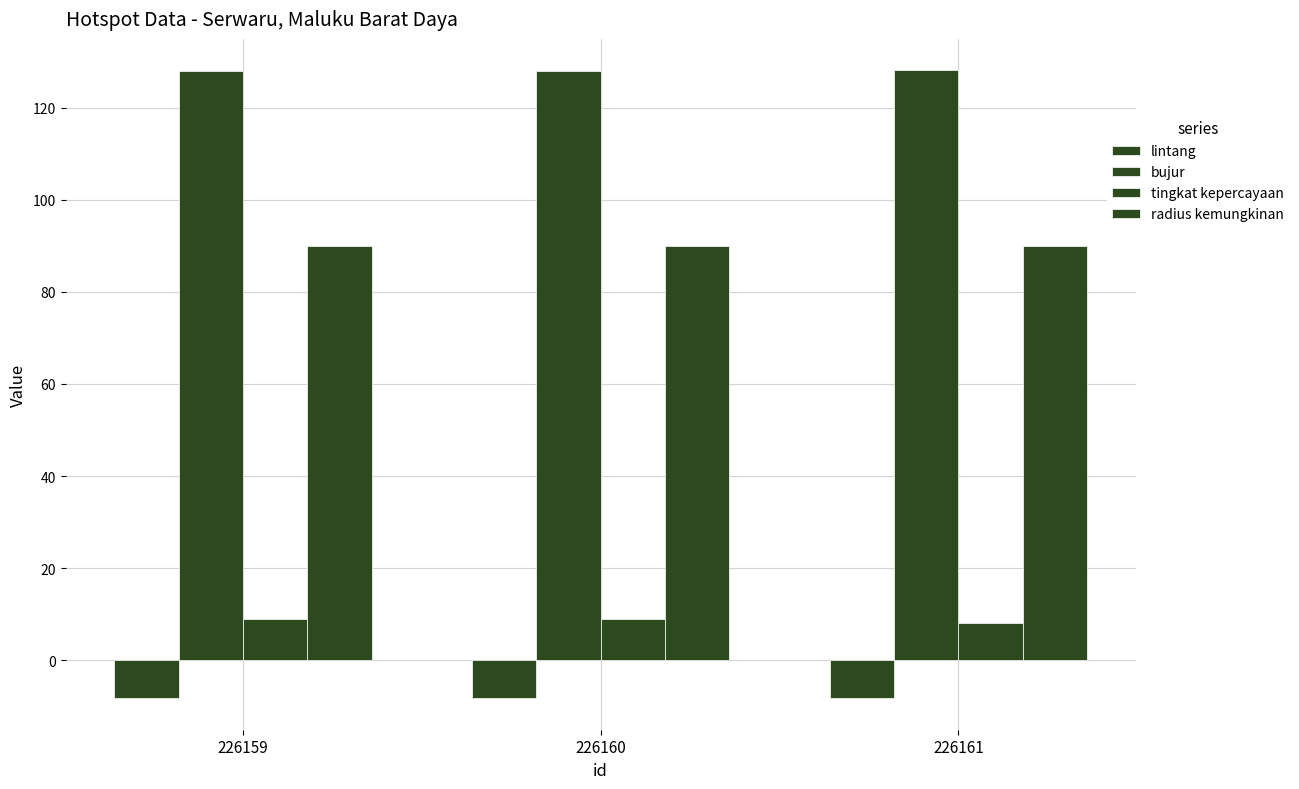

Count the number of data series in this chart.

4